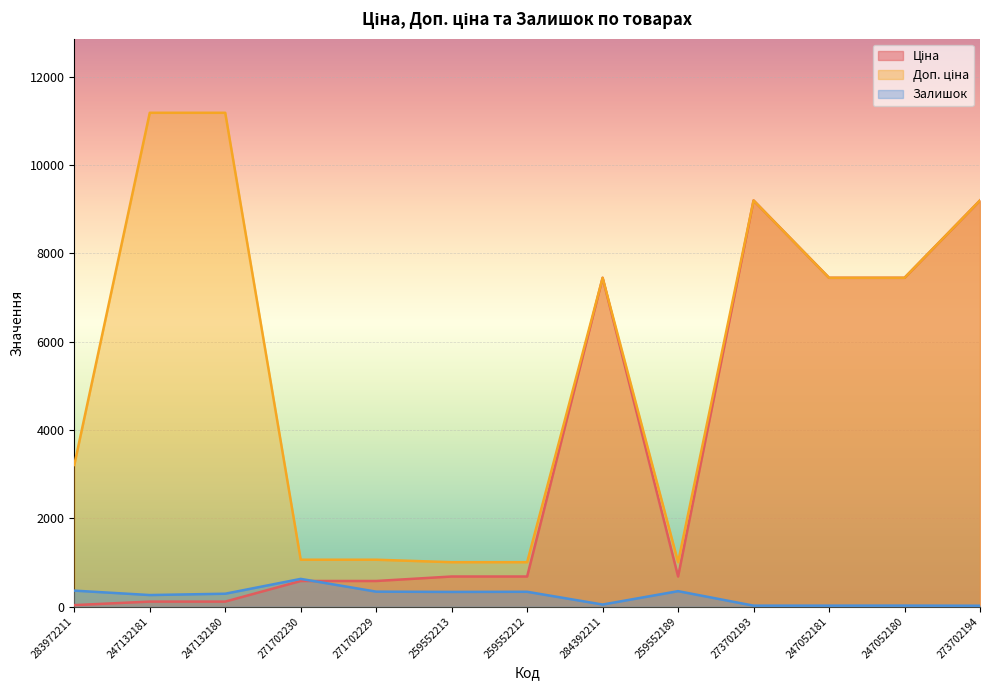

Which series has the largest total across all categories?

Доп. ціна